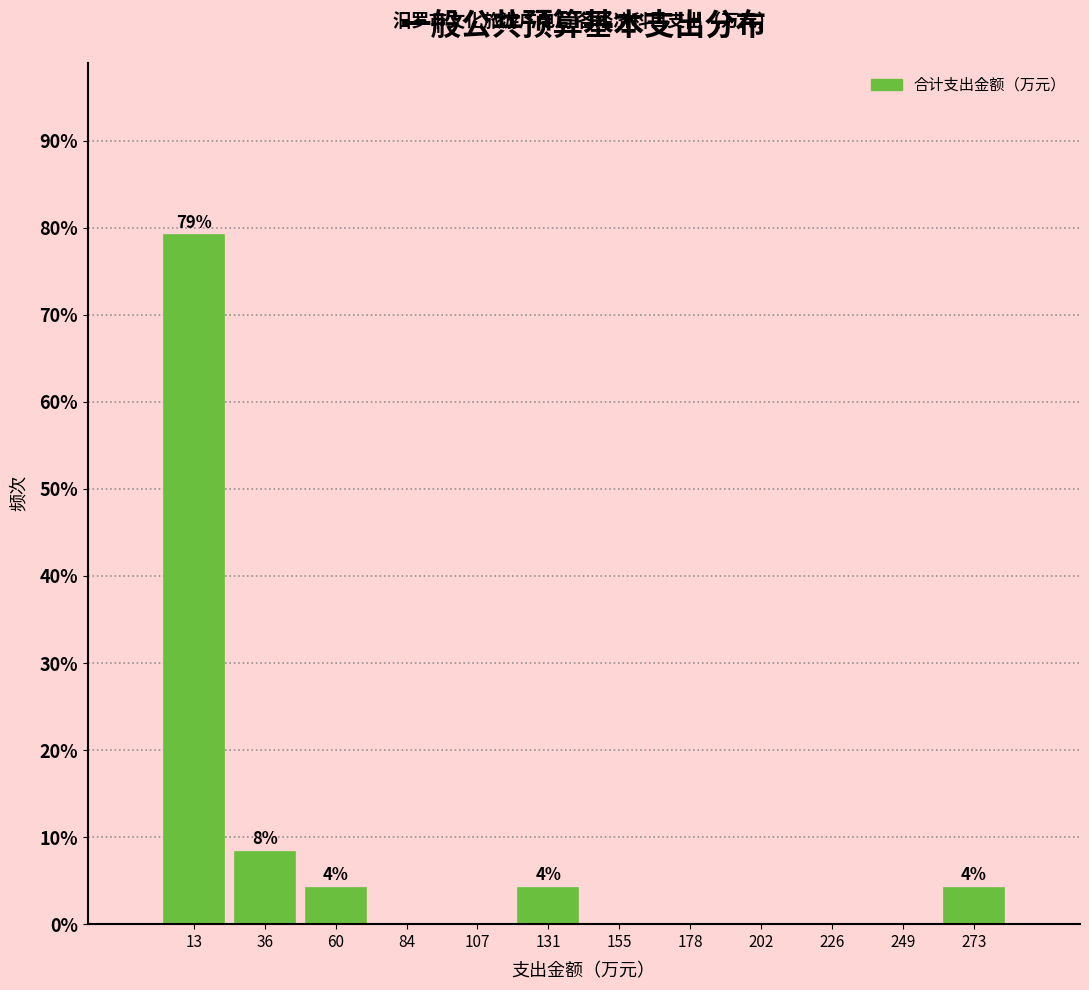

Which range on the x-axis has the tallest bar?

0 to 25